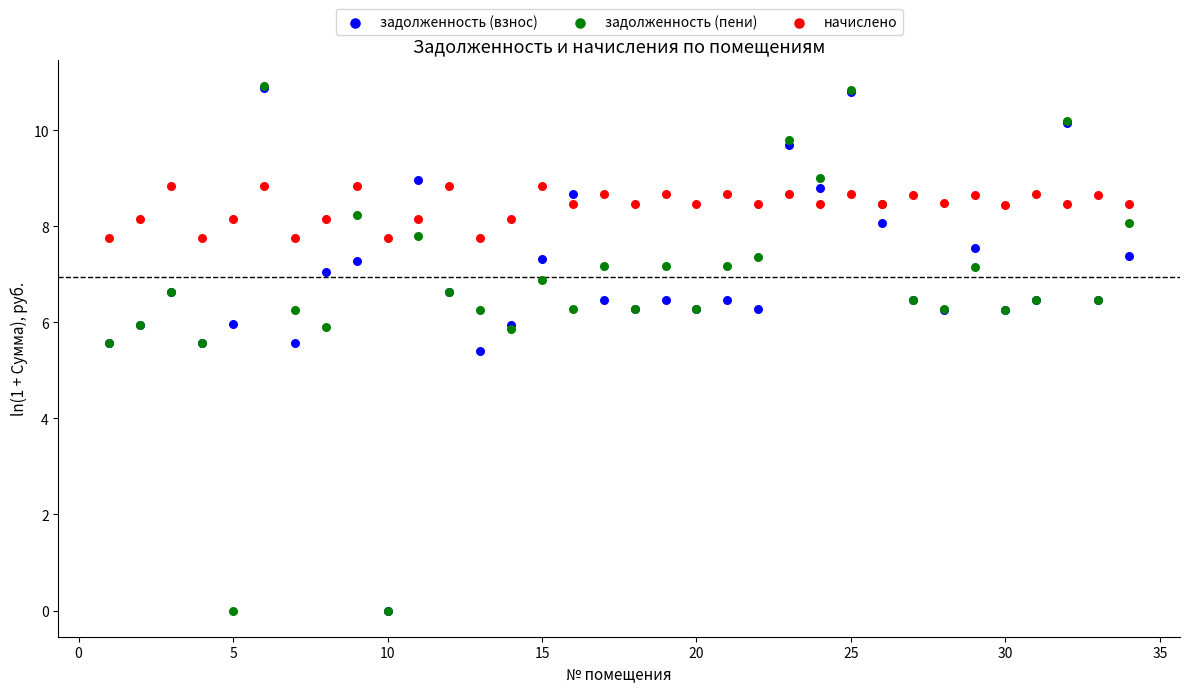

Which series has the largest Y range (max minus min)?

задолженность (пени)